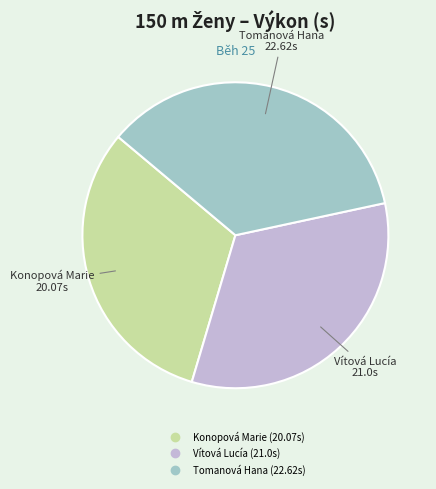

Is there any slice that represents more than half of the pie?

No